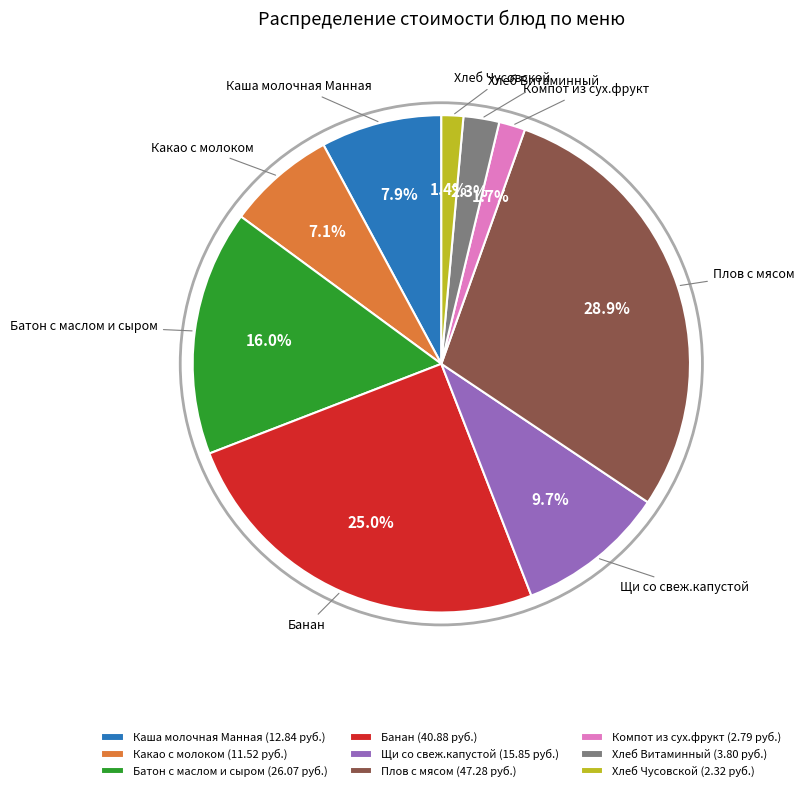

Does Батон с маслом и сыром represent more than half of the total?

No